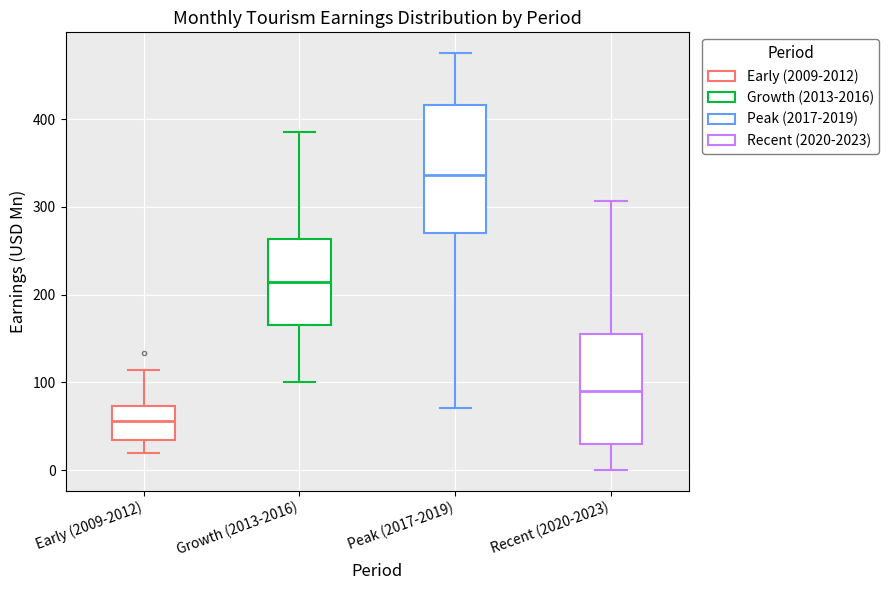

Which box has the lowest median line?

Early (2009-2012)